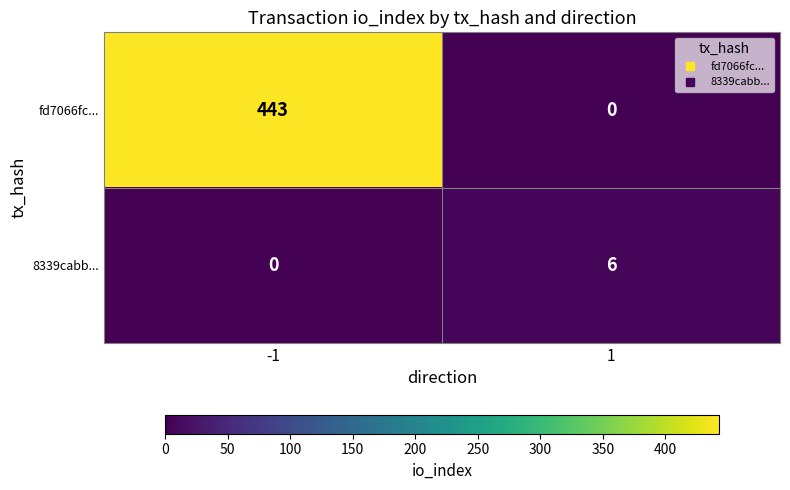

What is the greatest value displayed?

443